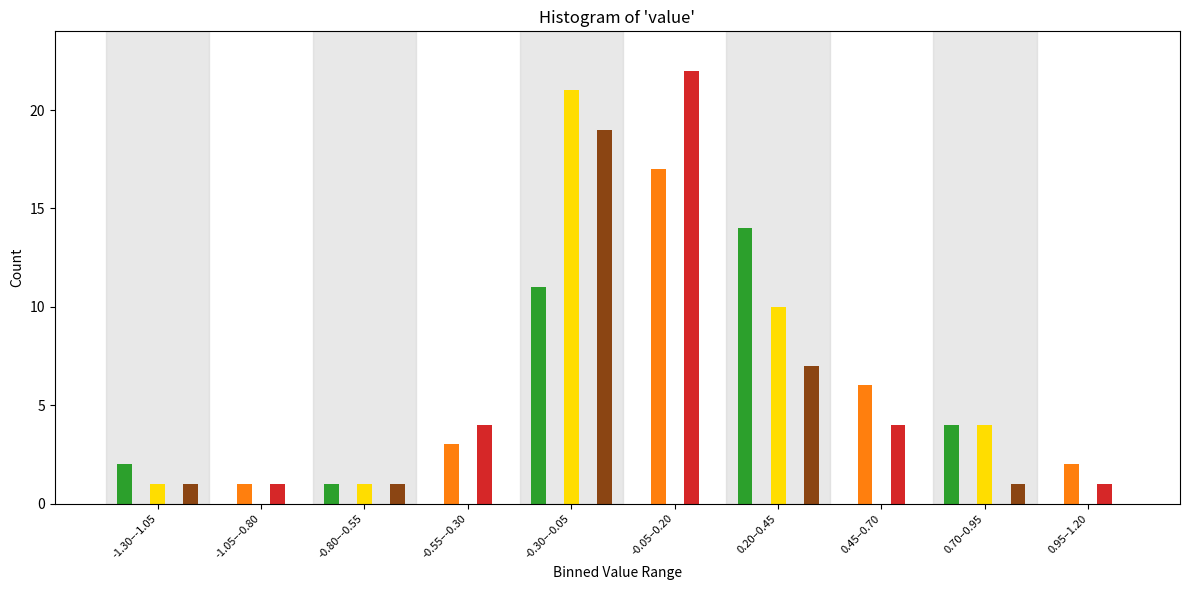

At which category is the sum across all series the highest?

-0.30–-0.05